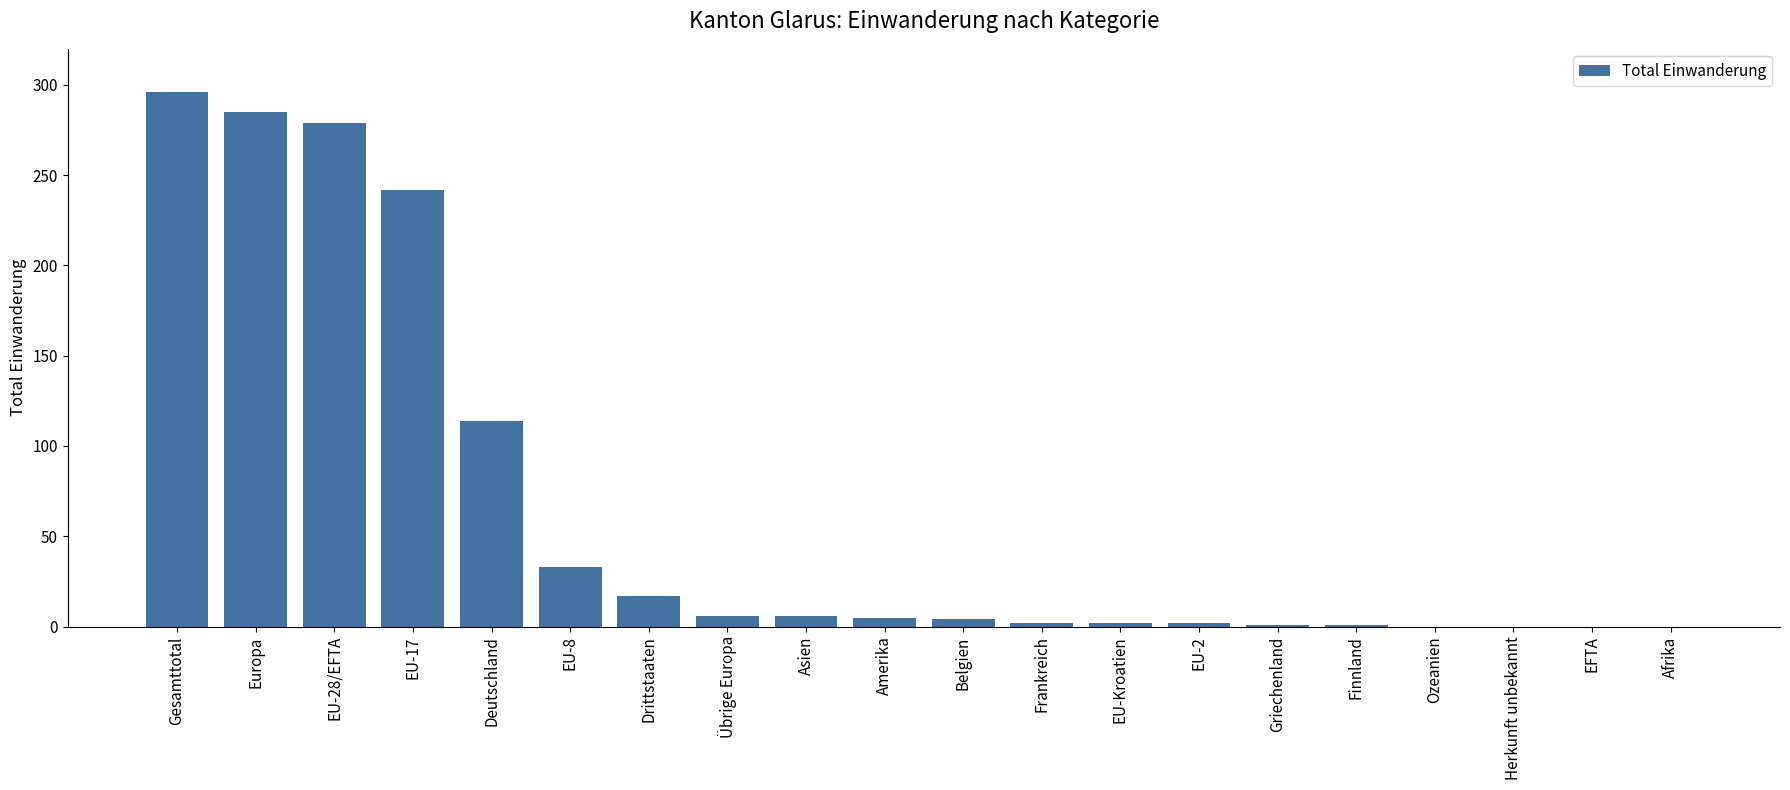

What is the average value?

65